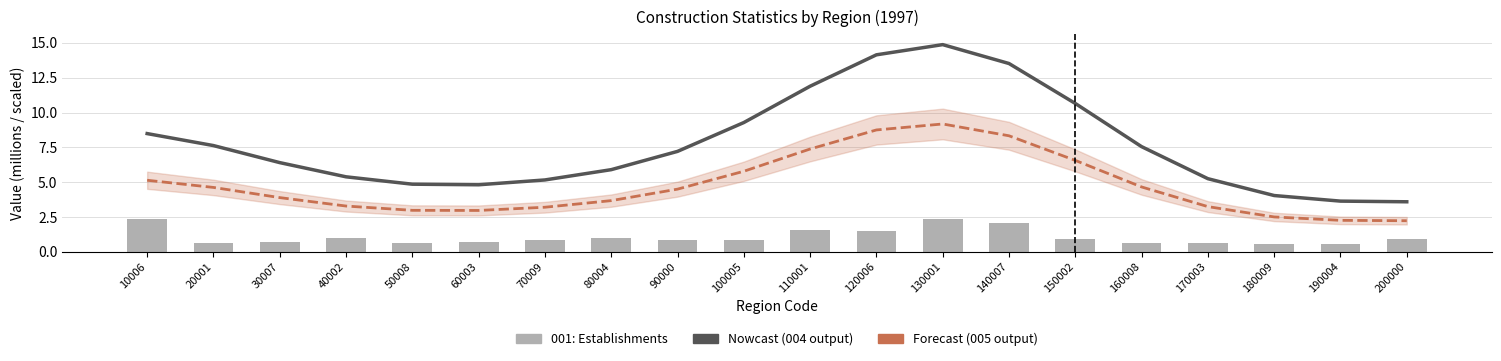

At which label is 005: Output line closest to 5?

10006